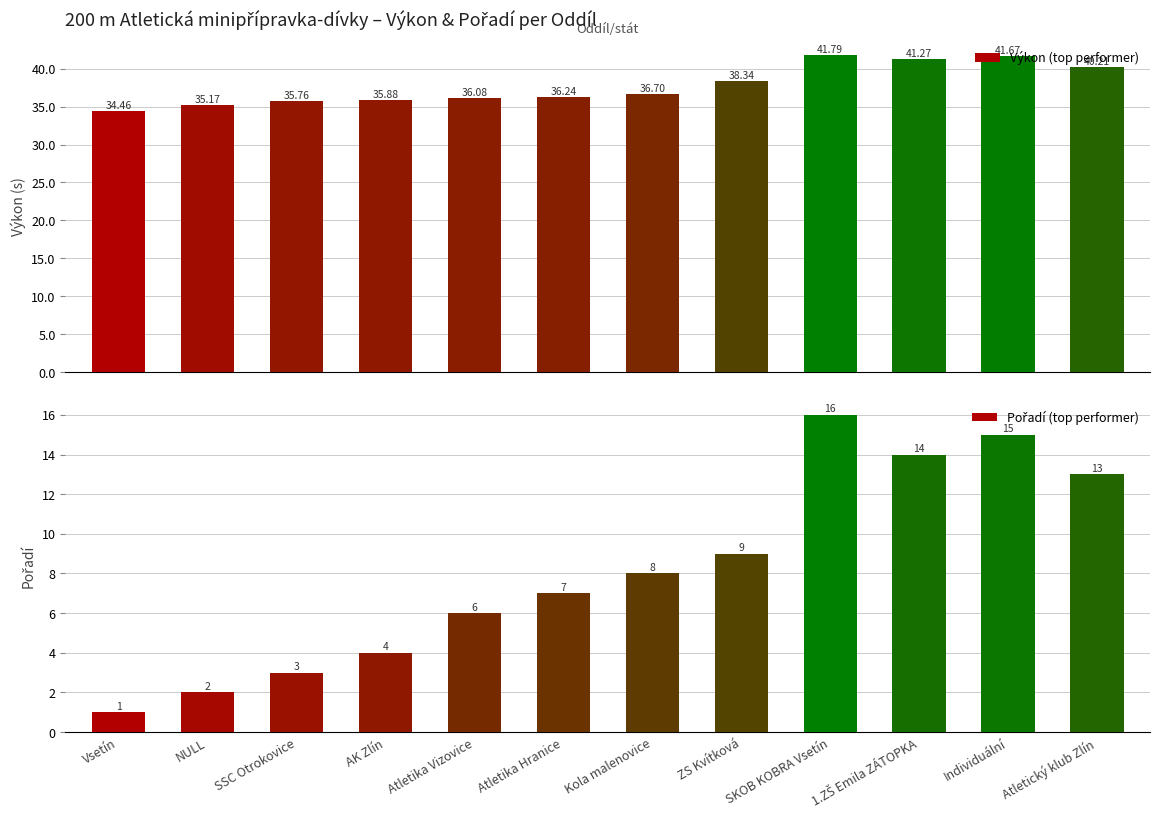

At 1.ZŠ Emila ZÁTOPKA, list the series in order from largest to smallest.

Výkon (top performer), Pořadí (top performer)